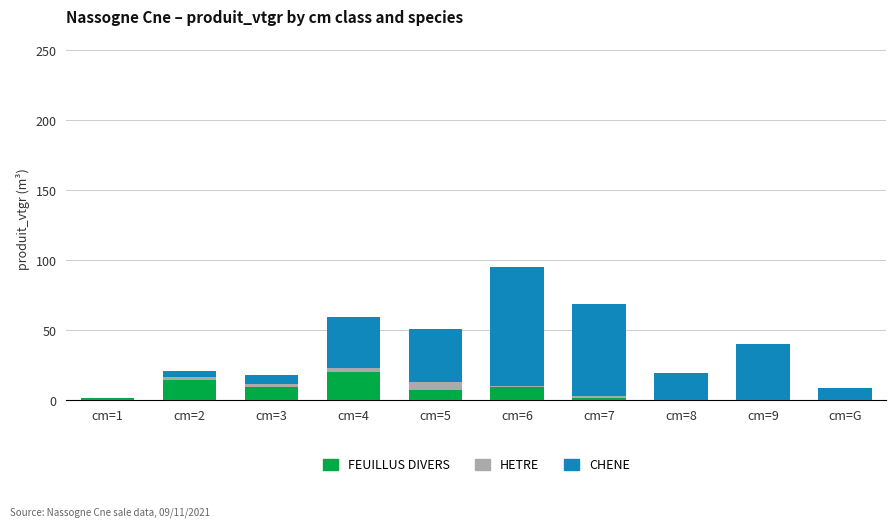

Which category has the highest value in the FEUILLUS DIVERS series?

cm=4